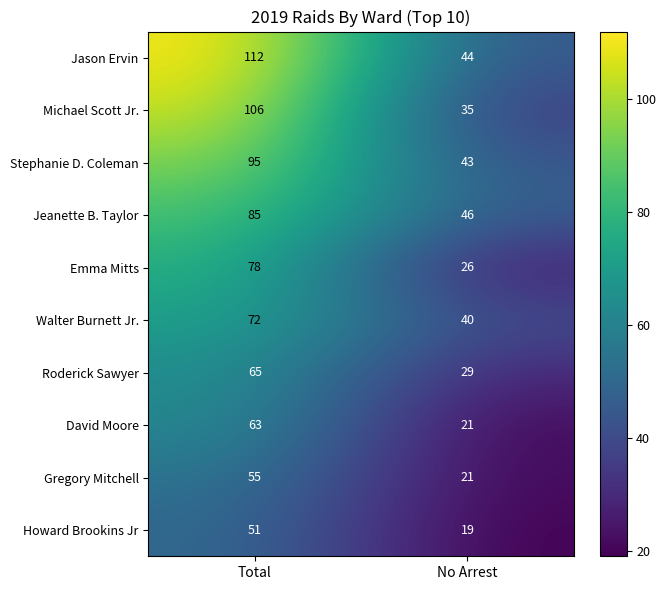

Is it true that Stephanie D. Coleman equals 38 at Total?

False